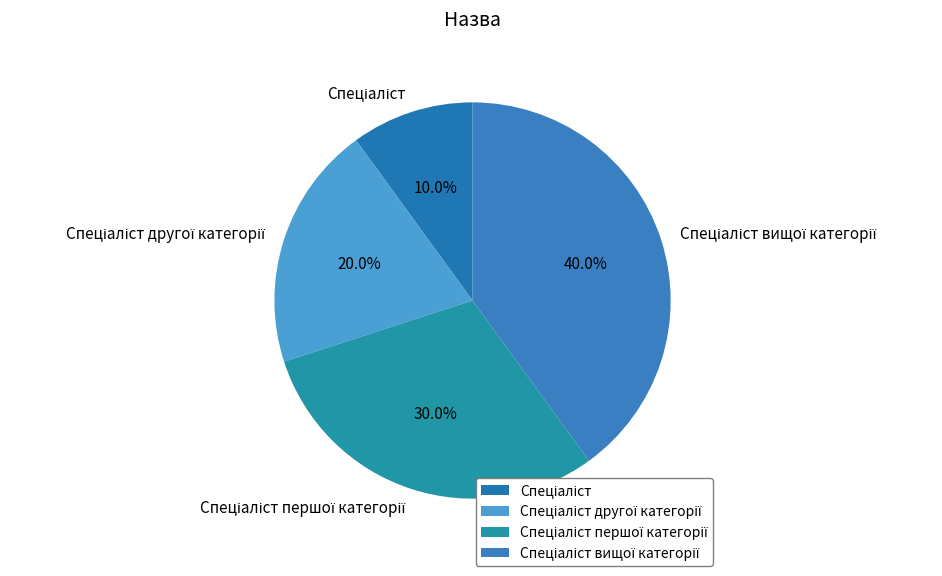

Does any single category account for the majority?

No